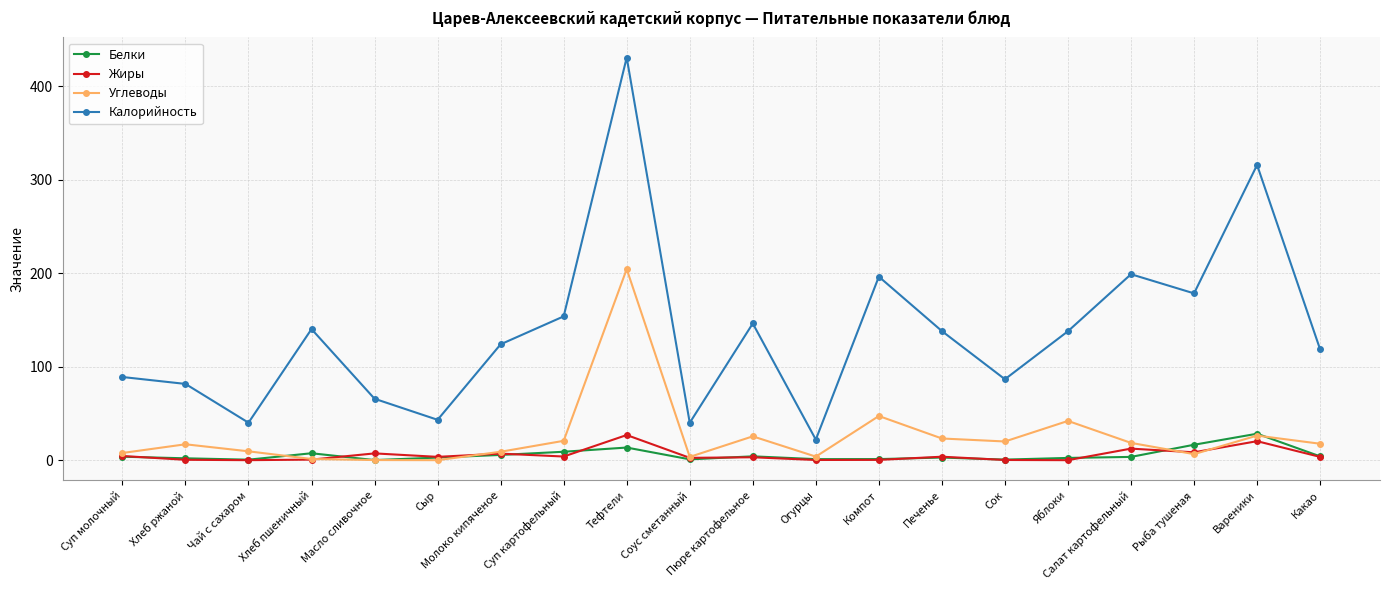

Which series has the largest total across all categories?

Калорийность